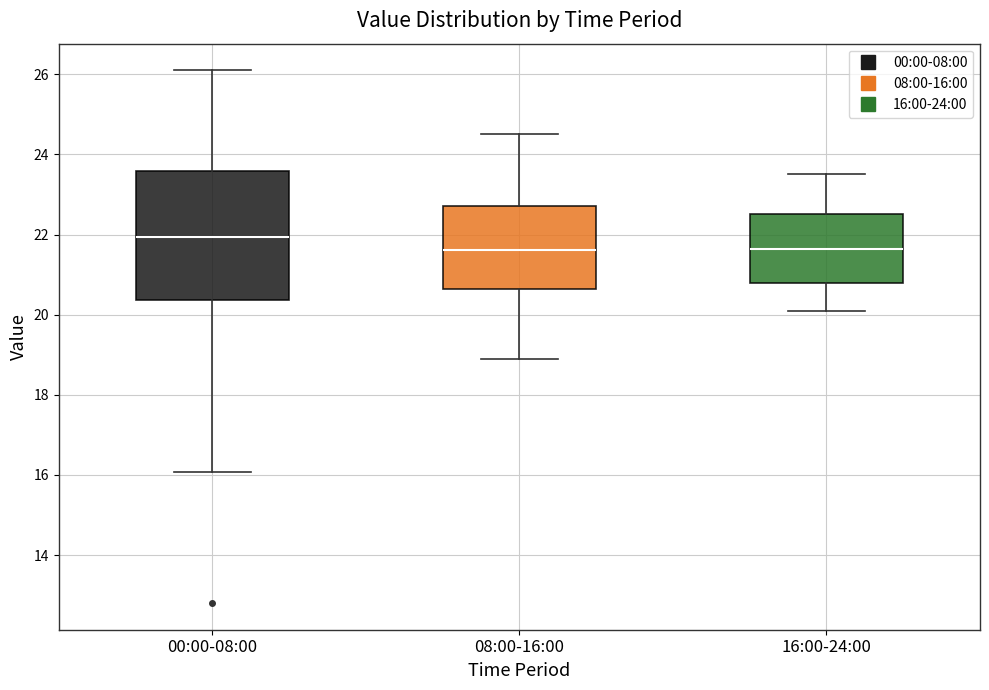

Which box is the tallest, from its lower edge to its upper edge?

00:00-08:00